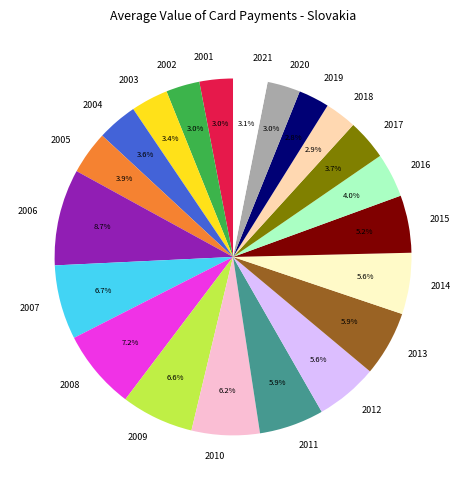

Between 2009 and 2019, which is larger?

2009